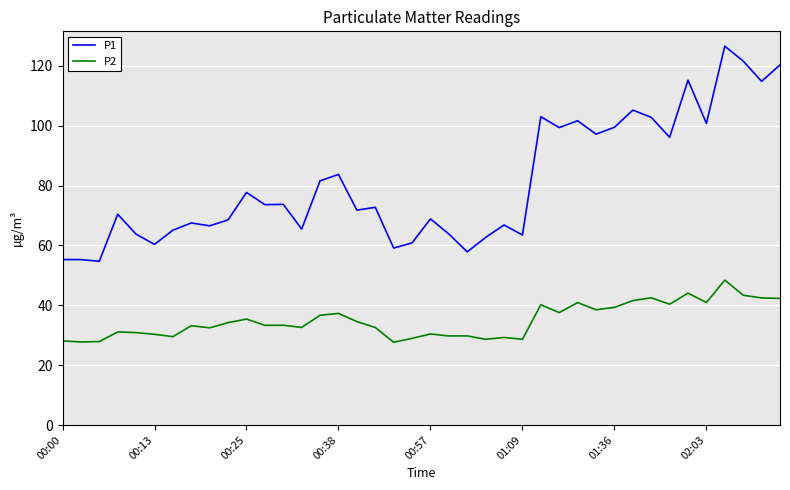

Rank the series by their maximum value, from lowest to highest.

P2, P1